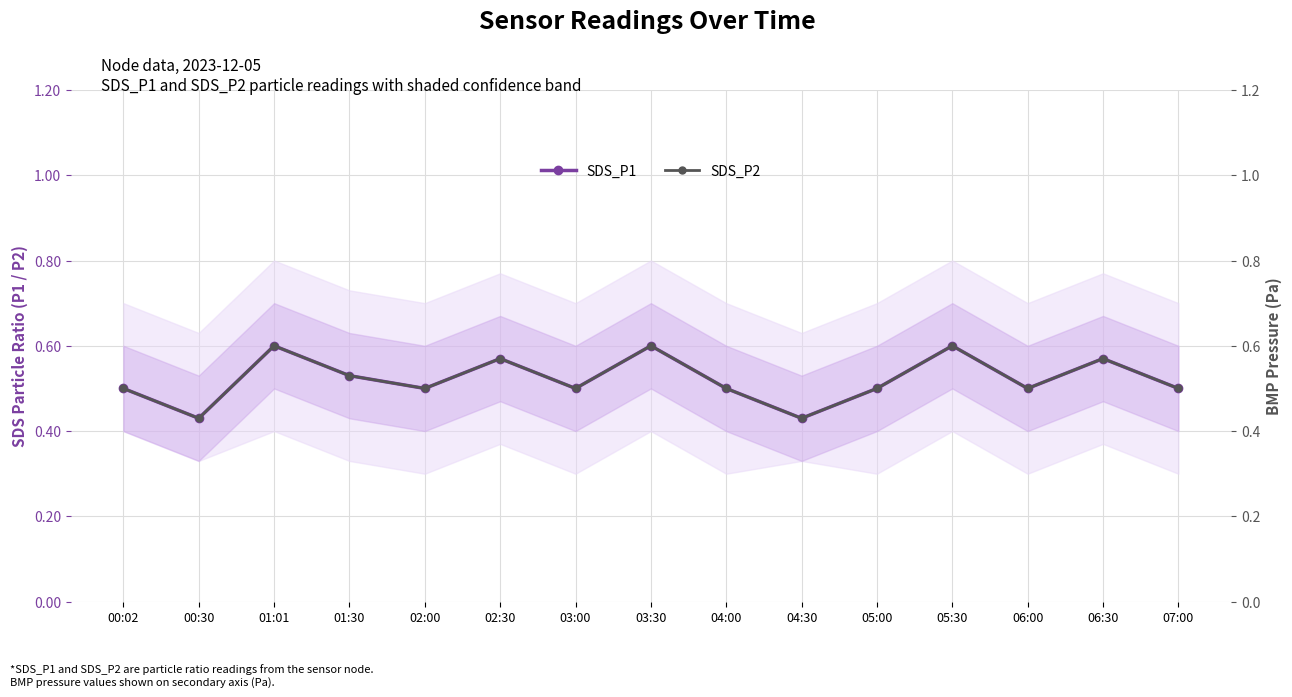

Does the chart display data point markers on the line(s)?

Yes